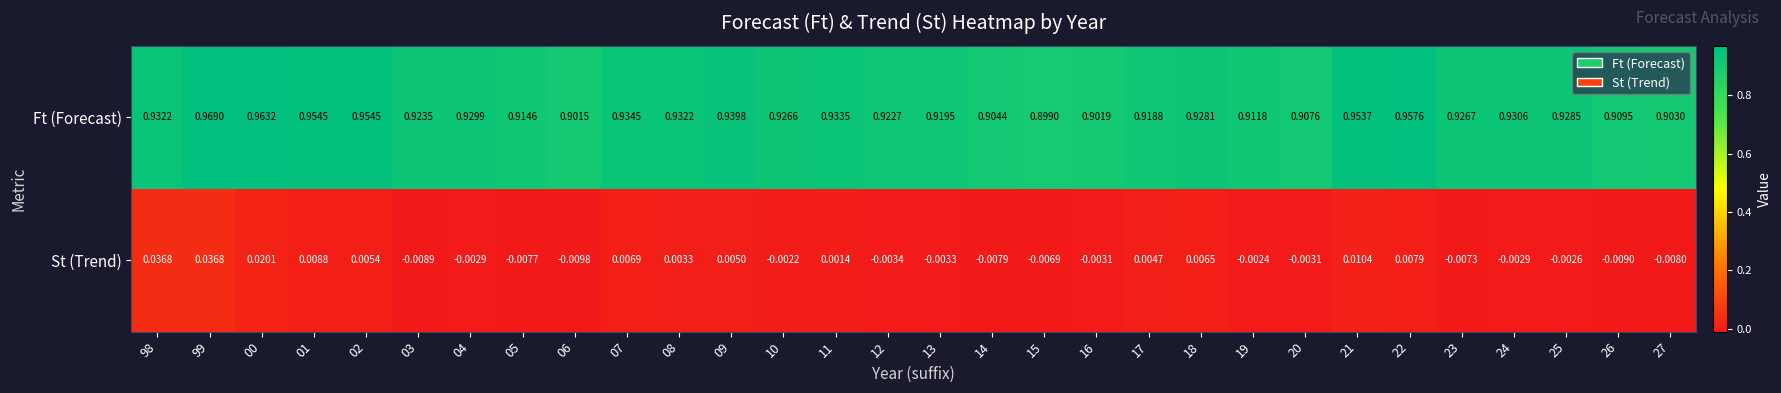

Which label corresponds to the smallest value in the chart?

06